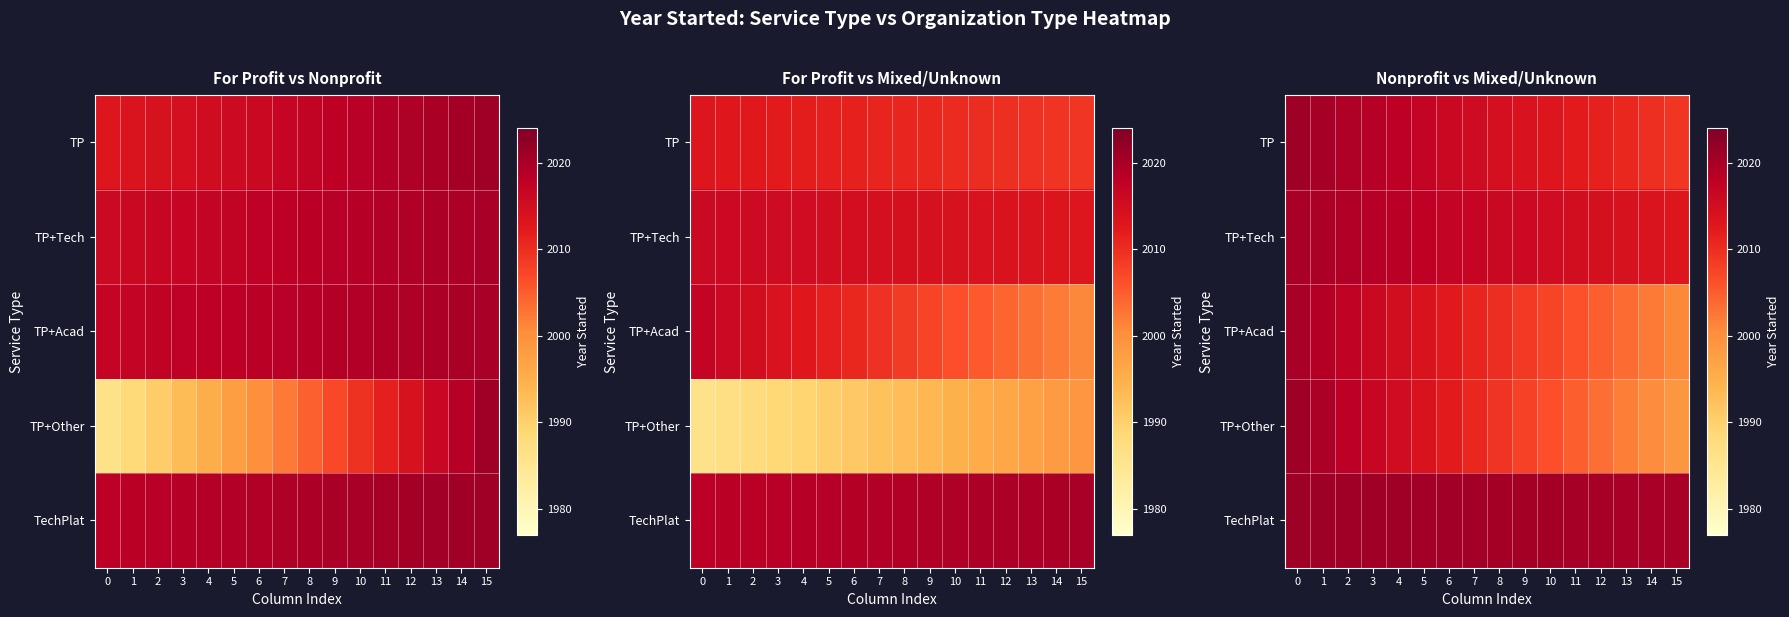

List the series in order of their peak value, highest first.

TP, TP+Other, TechPlat, TP+Tech, TP+Acad